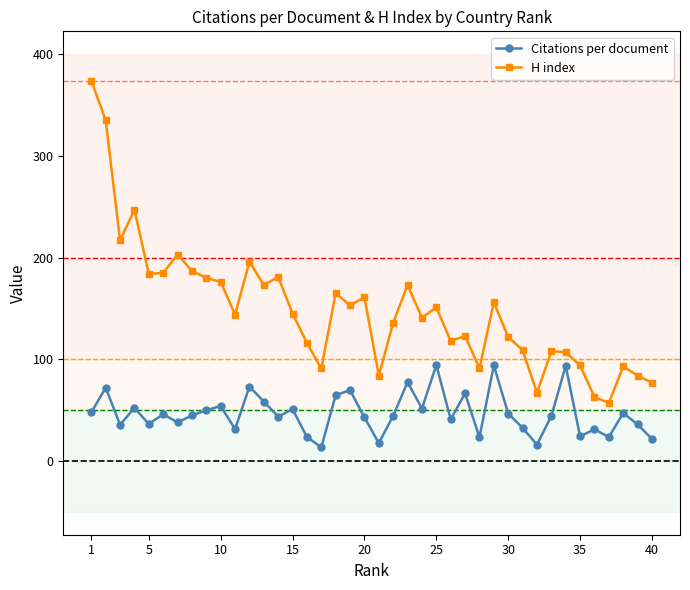

What are all the series names shown in the legend?

Citations per document, H index